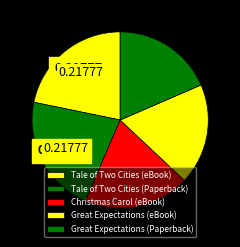

The Christmas Carol (eBook) slice represents 34% of the pie. True or false?

False